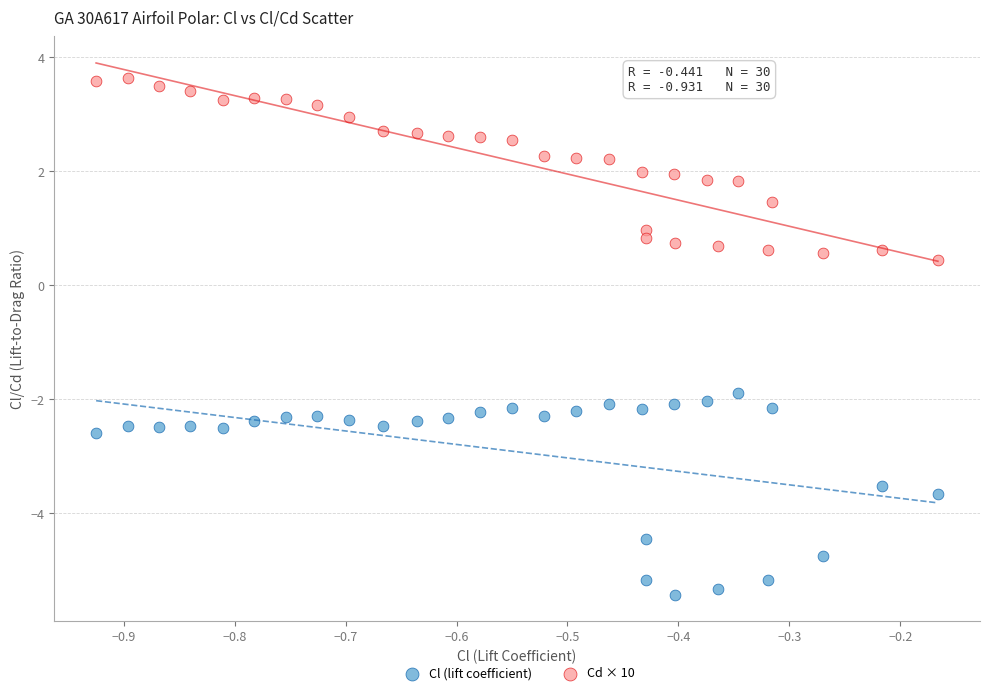

Across all series, what Y value is closest to 0?

0.5